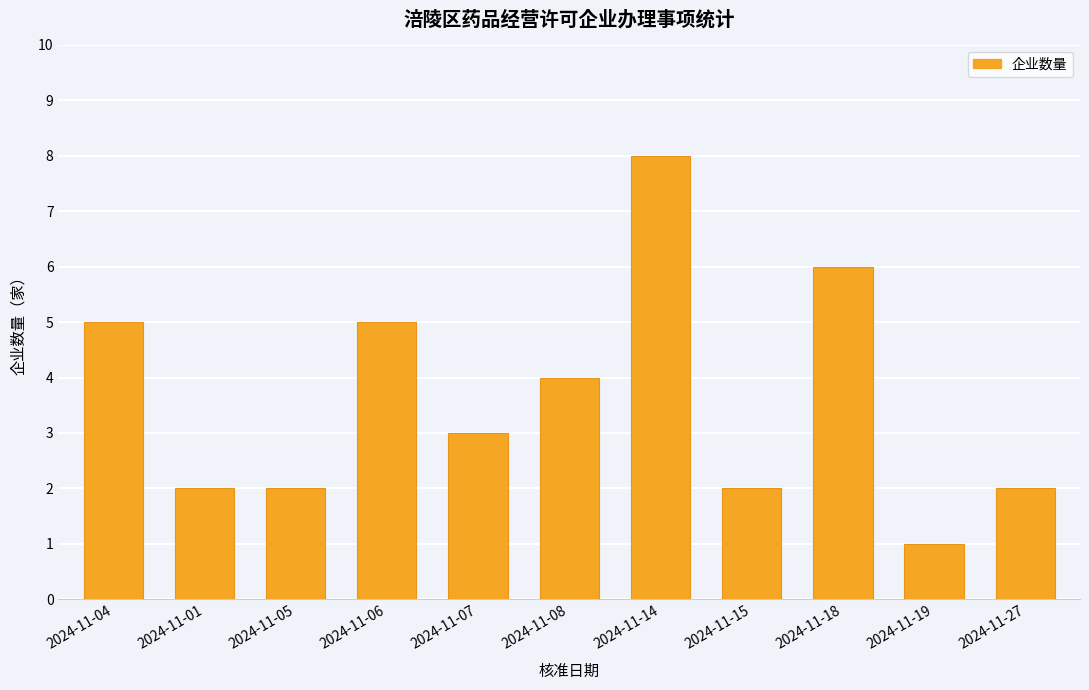

What is the label of the 7th bar from the right?

2024-11-07